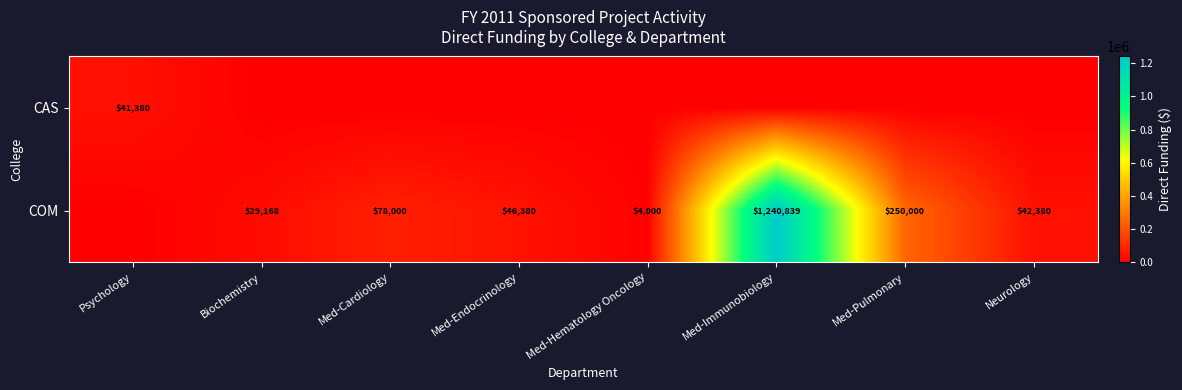

At which category is the sum across all series the highest?

Med-Immunobiology